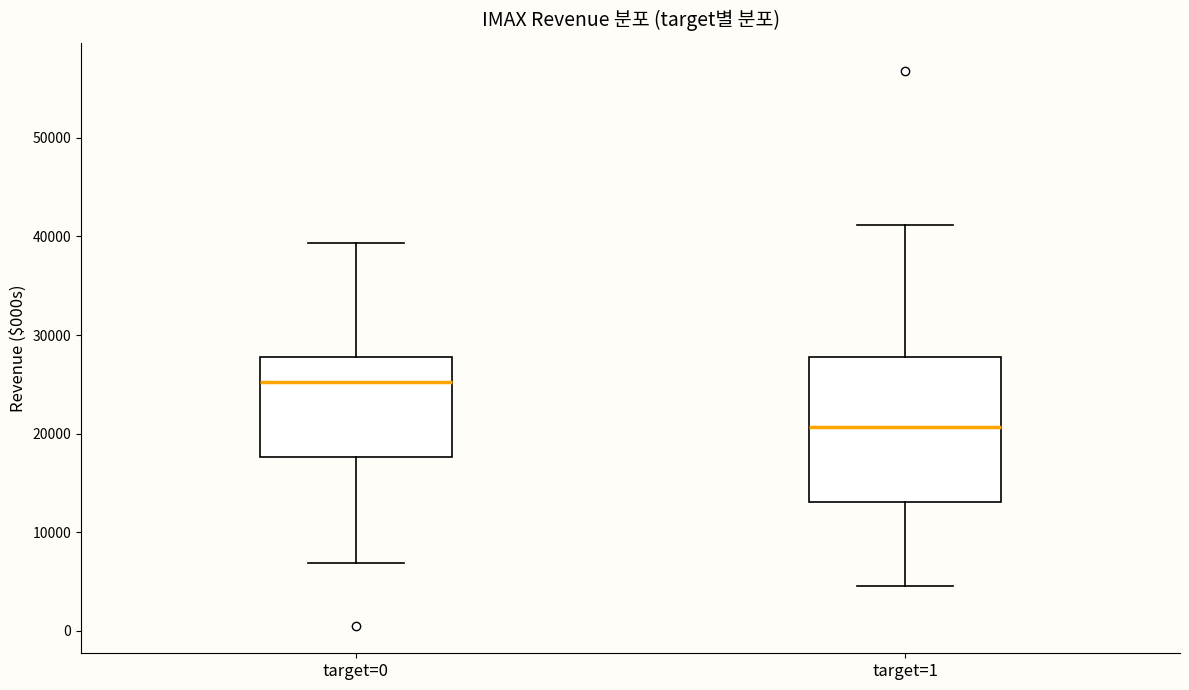

Reading left to right, read every box against the y-axis: the position of its median line, the range the box covers, and the ends of its whiskers. The values are not printed on the chart, so give them approximately, as read against the axis.

target=0: median 25000, box 18000 to 28000, whiskers 7000 to 39000
target=1: median 21000, box 13000 to 28000, whiskers 5000 to 41000